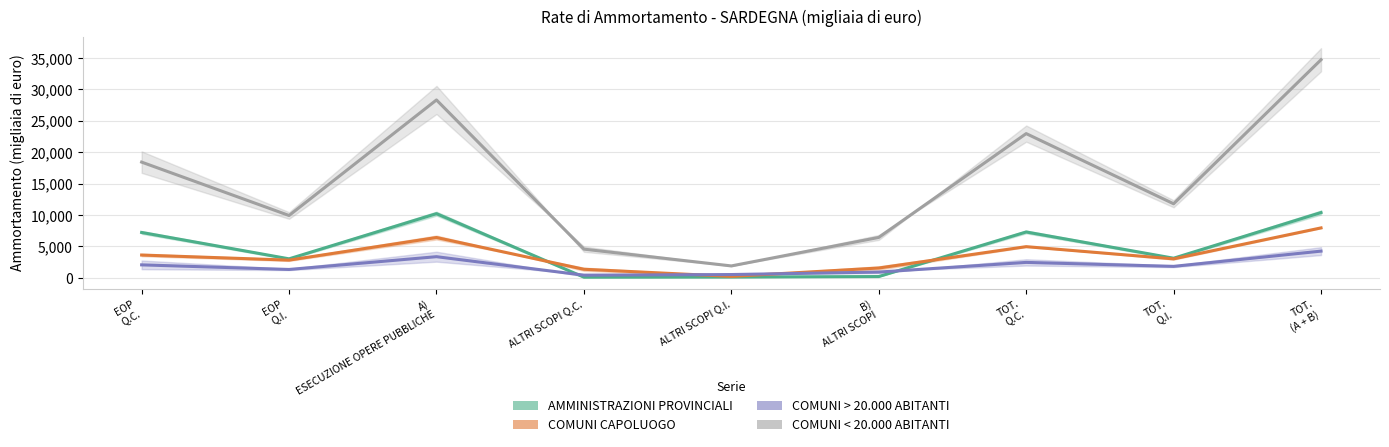

What is the sum of the COMUNI < 20.000 ABITANTI values at EOP
Q.I. and ALTRI SCOPI Q.C.?

14447.5